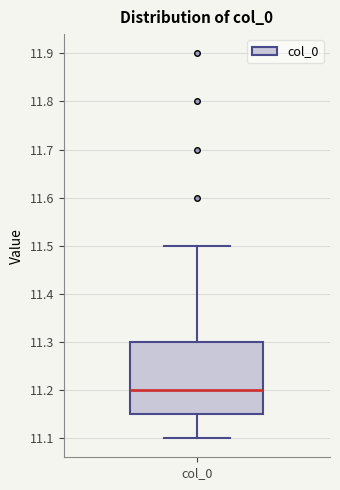

Read this box plot against the y-axis: the position of the median line, the range covered by the box, and the ends of both whiskers. The values are not printed on the chart, so give them approximately, as read against the axis.

median 11.20, box 11.15 to 11.30, whiskers 11.10 to 11.50